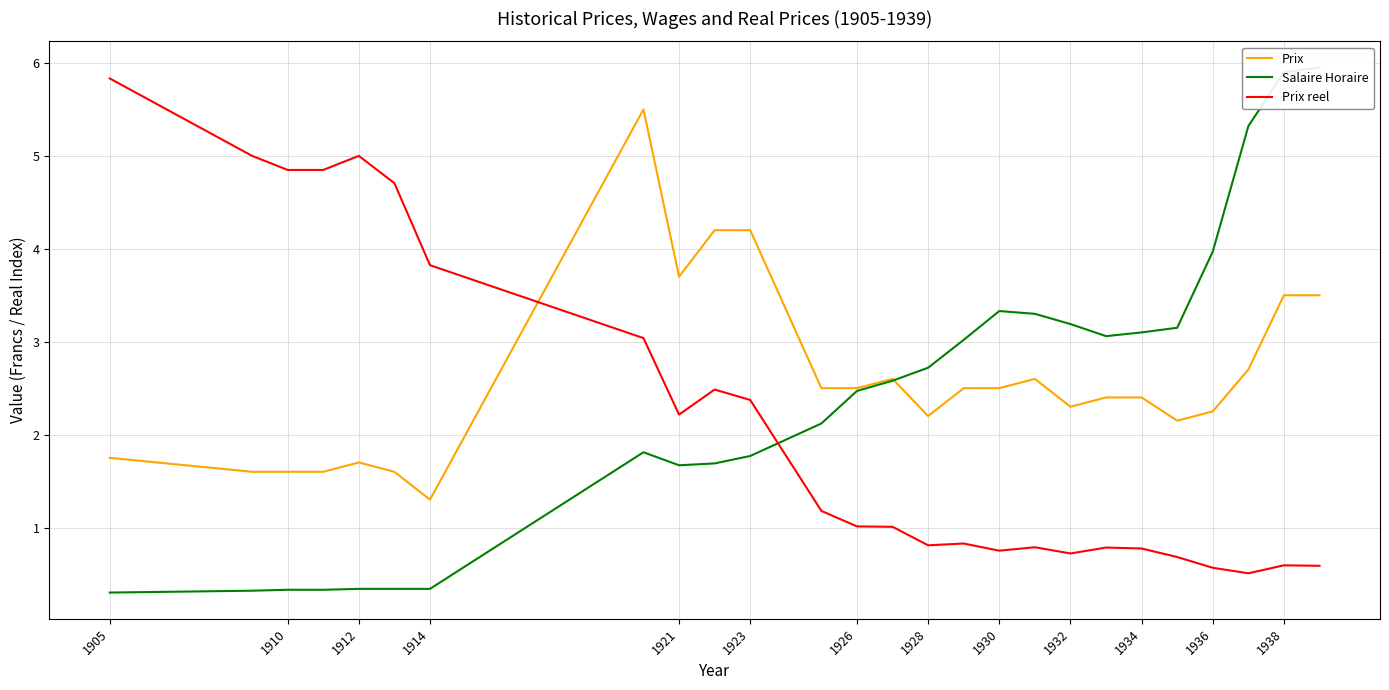

Rank the series by their maximum value, from highest to lowest.

Salaire Horaire, Prix reel, Prix